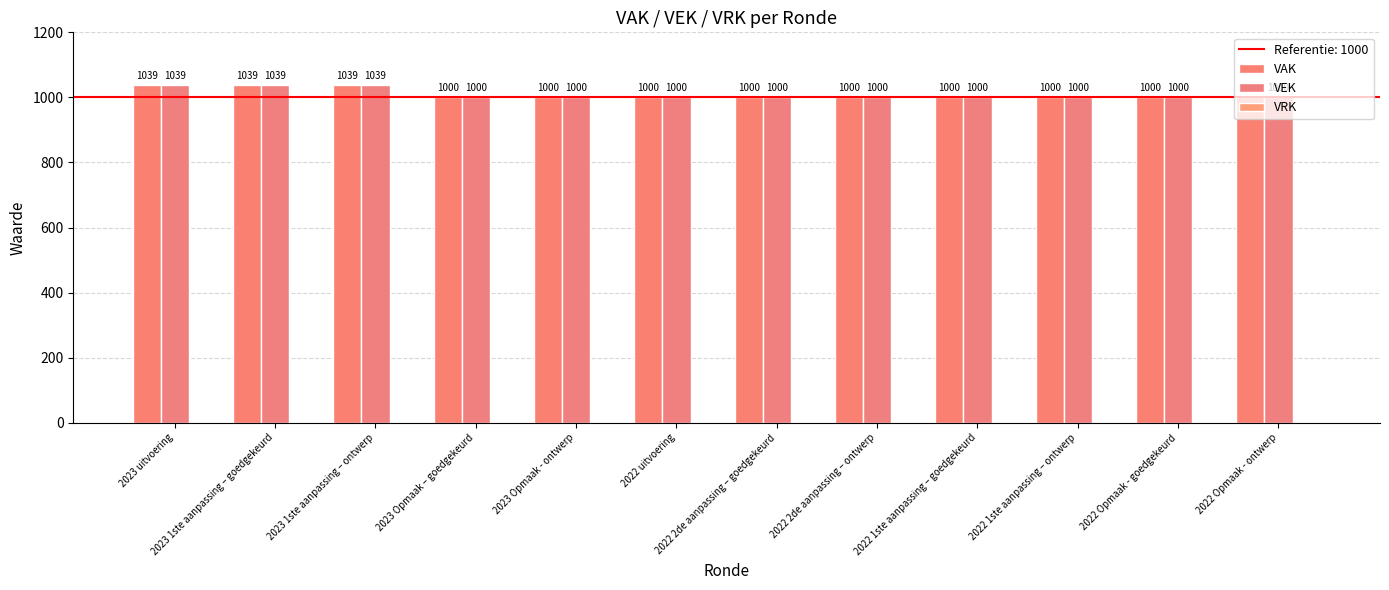

What is the spread (max minus min) of values at 2022 Opmaak - ontwerp?

0